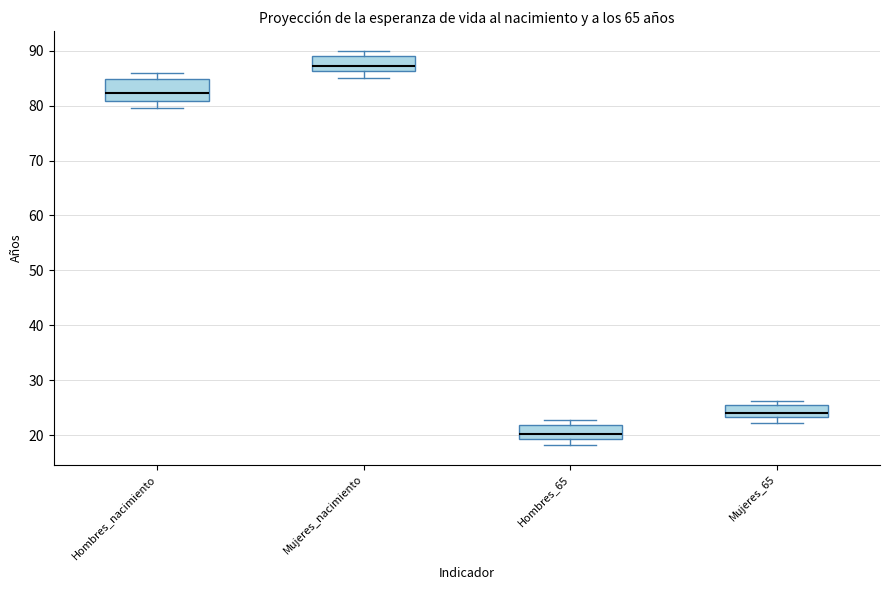

Reading left to right, transcribe this box plot: for each box, give where its median line is, the range the box spans, and where its two whiskers end, as read against the y-axis. The values are not printed on the chart, so give them approximately, as read against the axis.

Hombres_nacimiento: median 82, box 81 to 85, whiskers 80 to 86
Mujeres_nacimiento: median 87, box 86 to 89, whiskers 85 to 90
Hombres_65: median 20, box 19 to 22, whiskers 18 to 23
Mujeres_65: median 24, box 23 to 26, whiskers 22 to 26 (just above the box's upper edge)